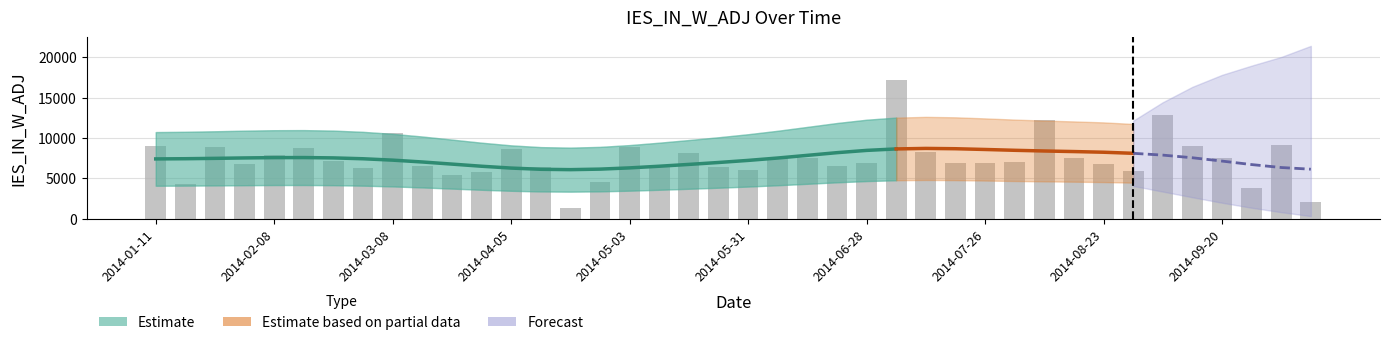

Are the bars horizontal?

No